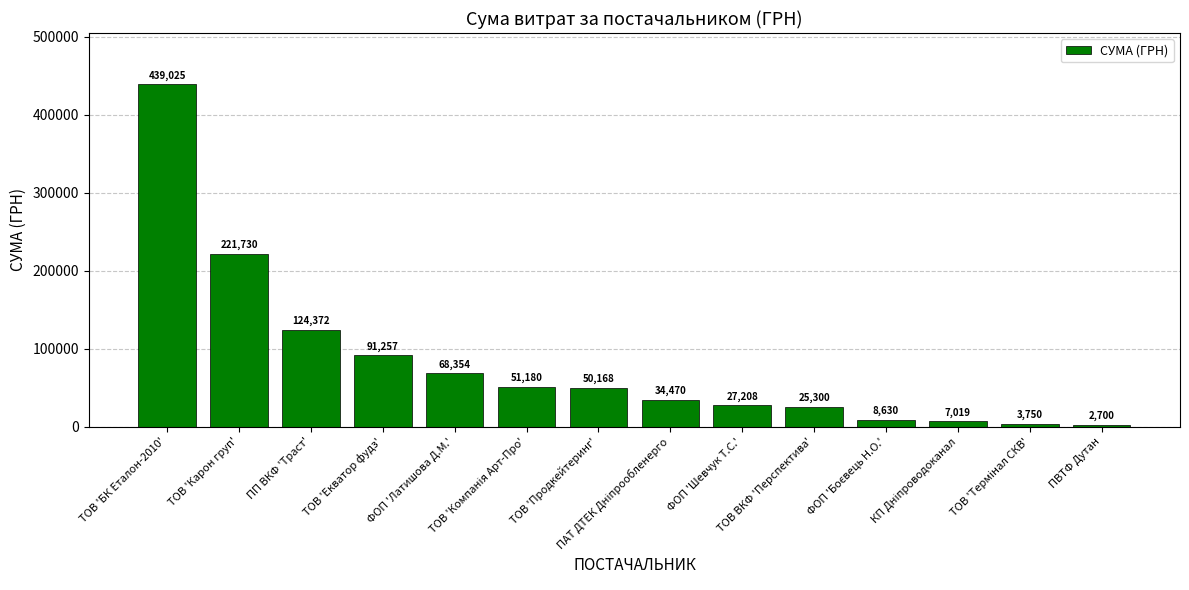

Does the chart contain stacked bars?

No